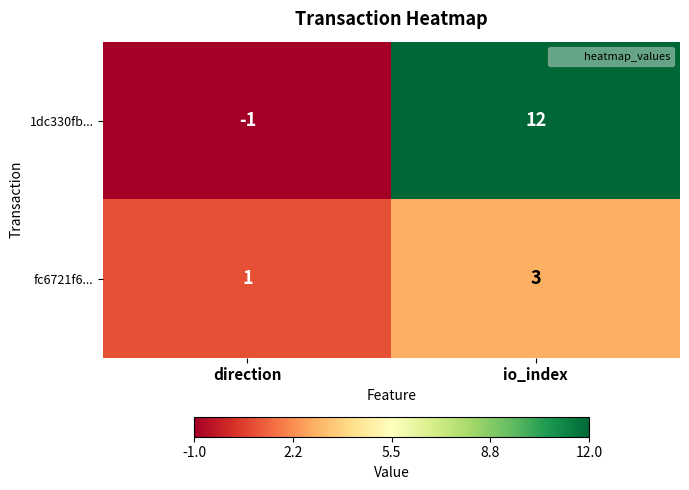

Rank the series at io_index from lowest to highest value.

fc6721f6..., 1dc330fb...